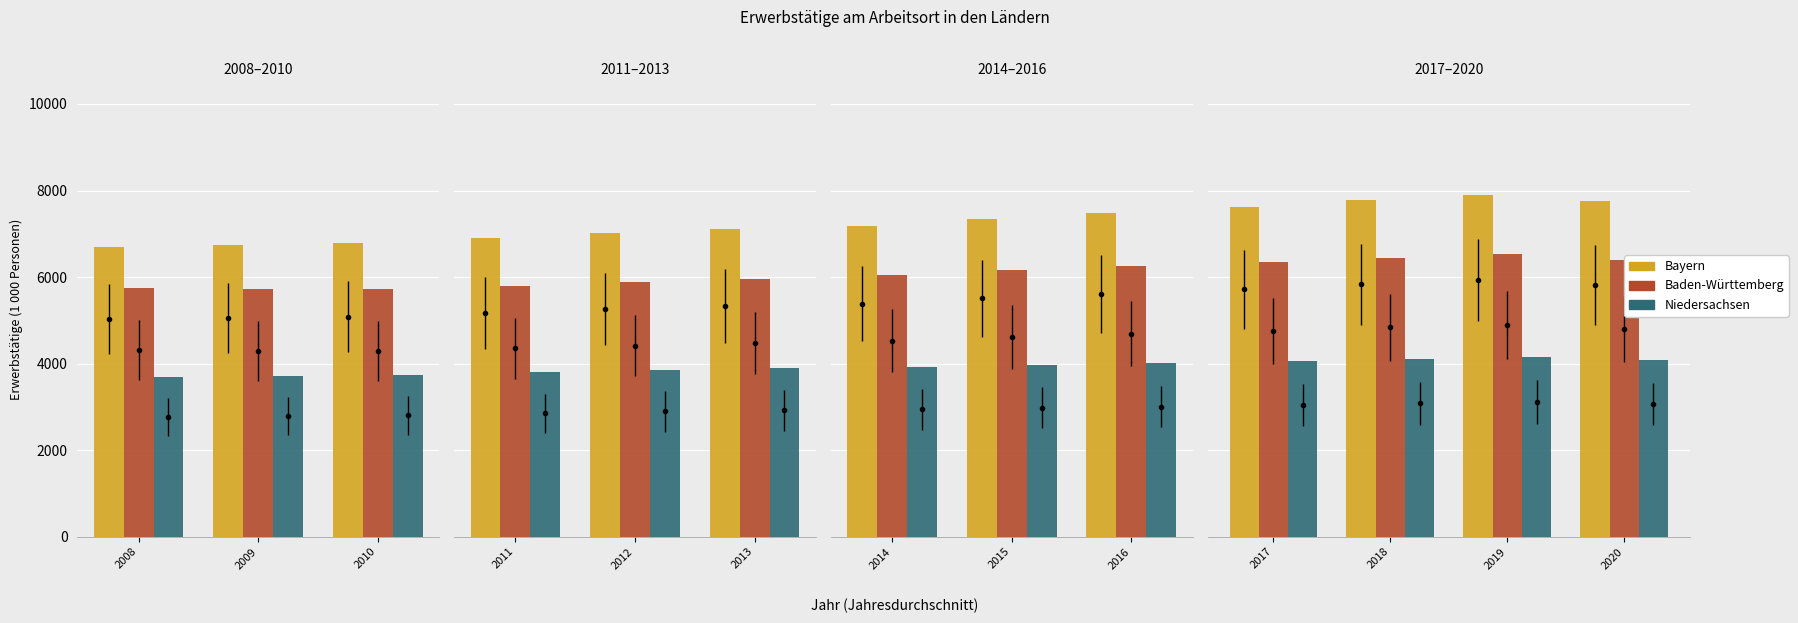

Is it true that Baden-Württemberg equals 1909 at 2018?

False